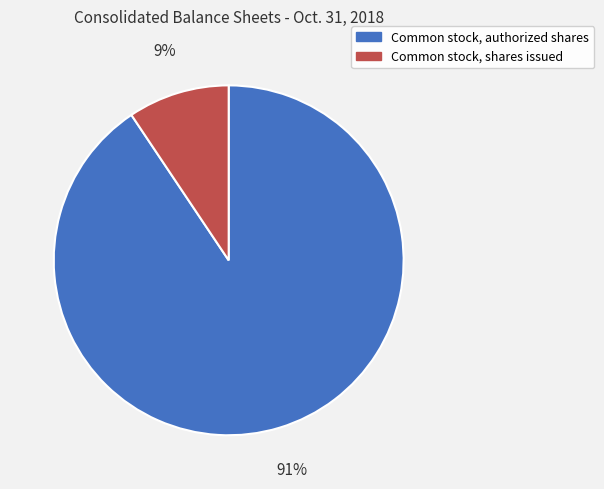

How many slices are in this pie chart?

2